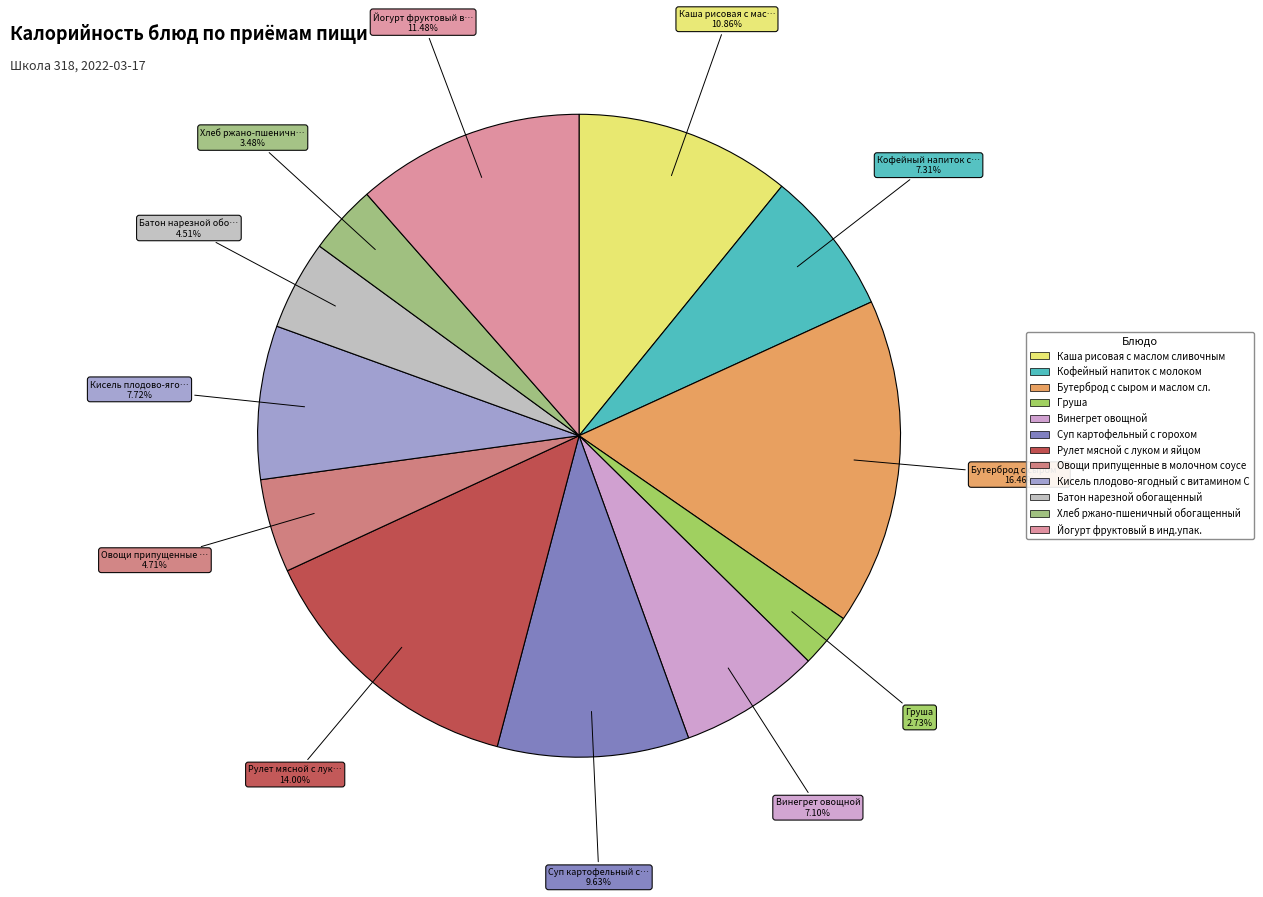

To the nearest percent, what percentage of the pie is Овощи припущенные в молочном соусе?

5%